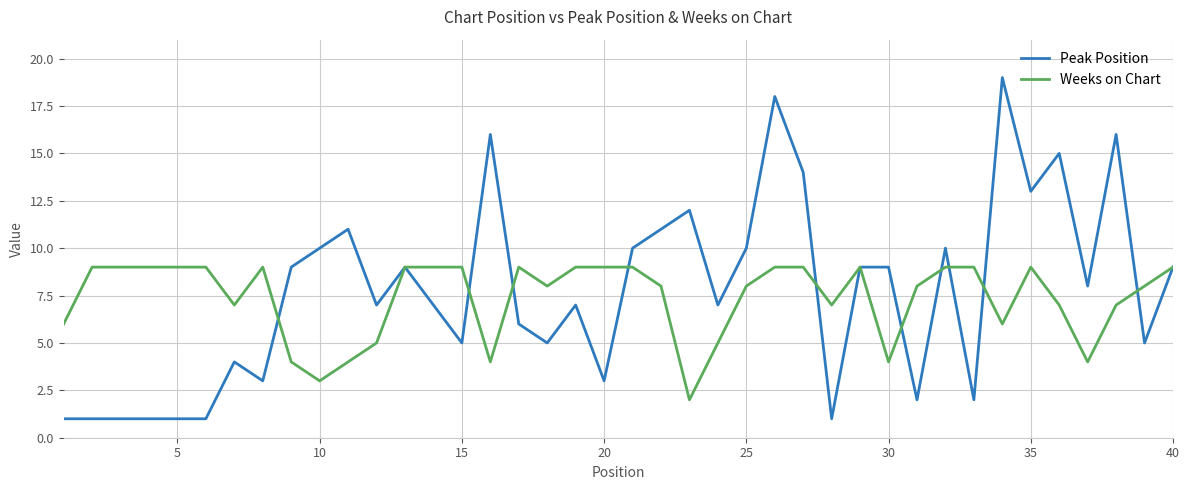

Rank the series by their maximum value, from highest to lowest.

Peak Position, Weeks on Chart